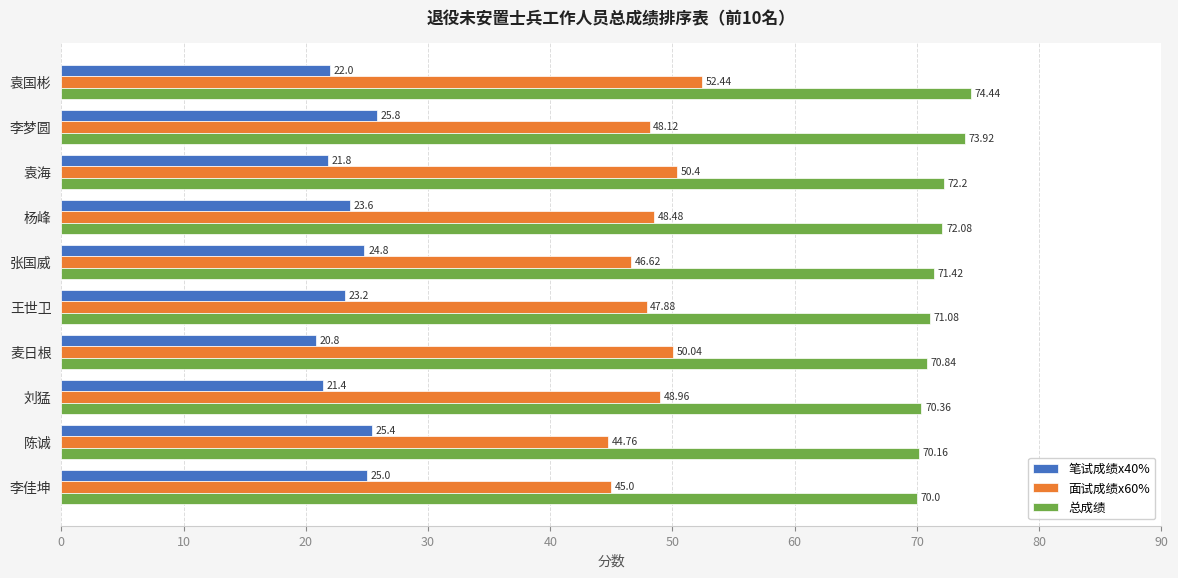

At 袁海, list the series in order from largest to smallest.

总成绩, 面试成绩x60%, 笔试成绩x40%